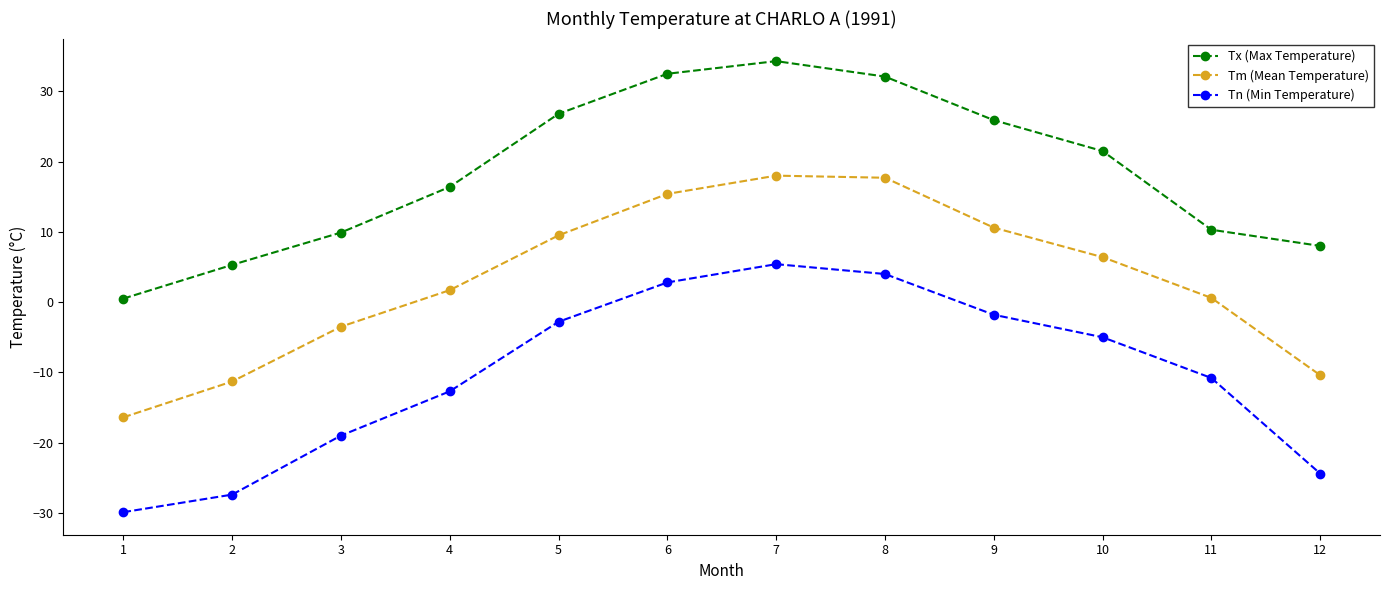

True or false: Tx (Max Temperature) and Tm (Mean Temperature) cross at least once.

False